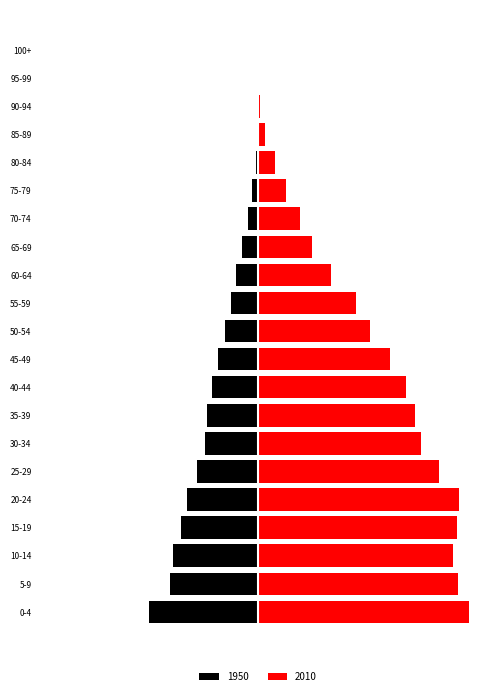

How many bars are there in each group?

2